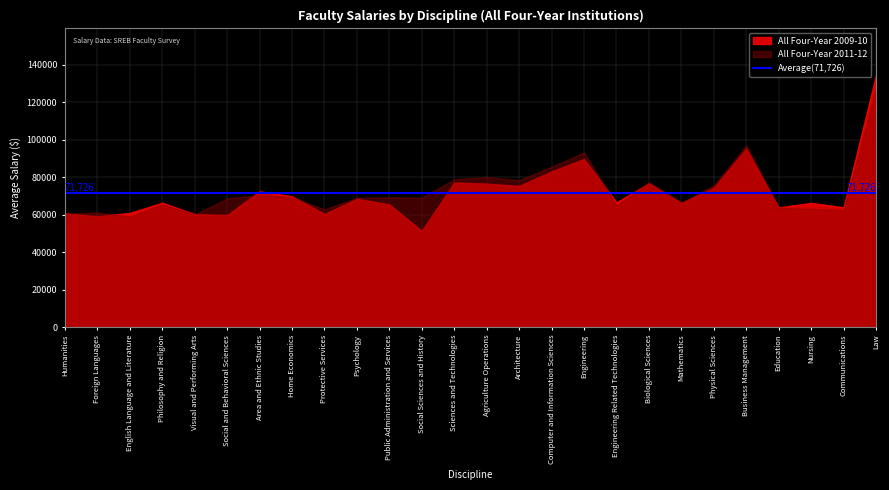

What is the maximum value for All Four-Year 2011-12?

126708.6